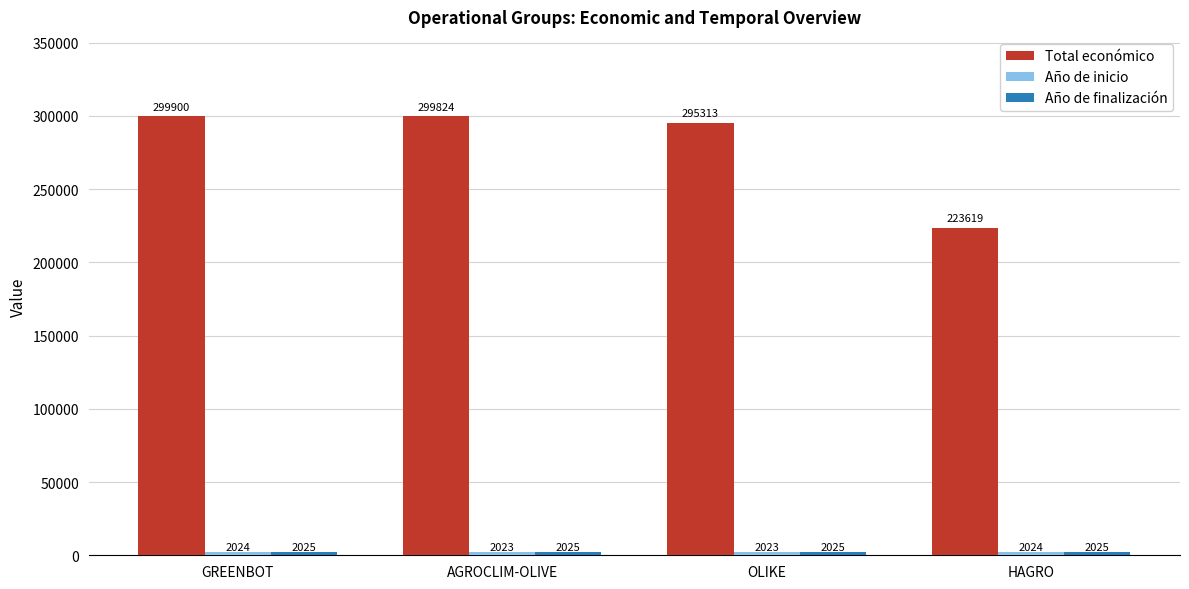

What is the maximum value shown in the chart?

299900